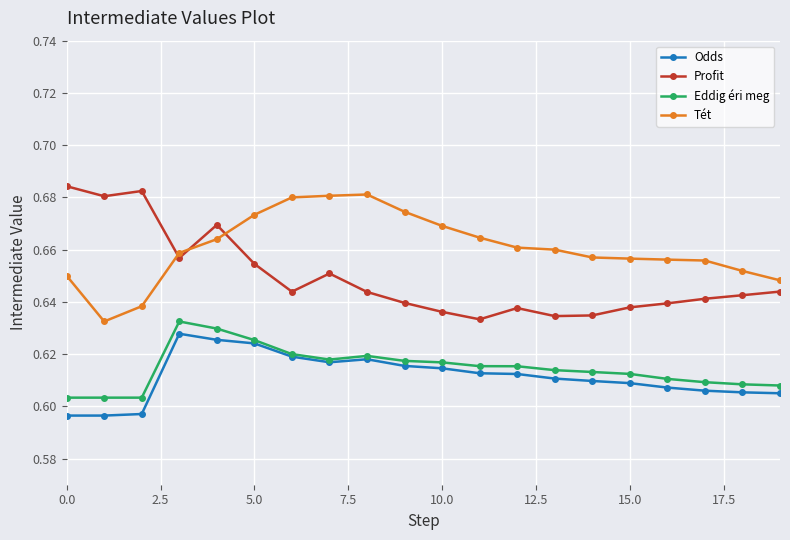

What is the sum of all Odds values?

12.2